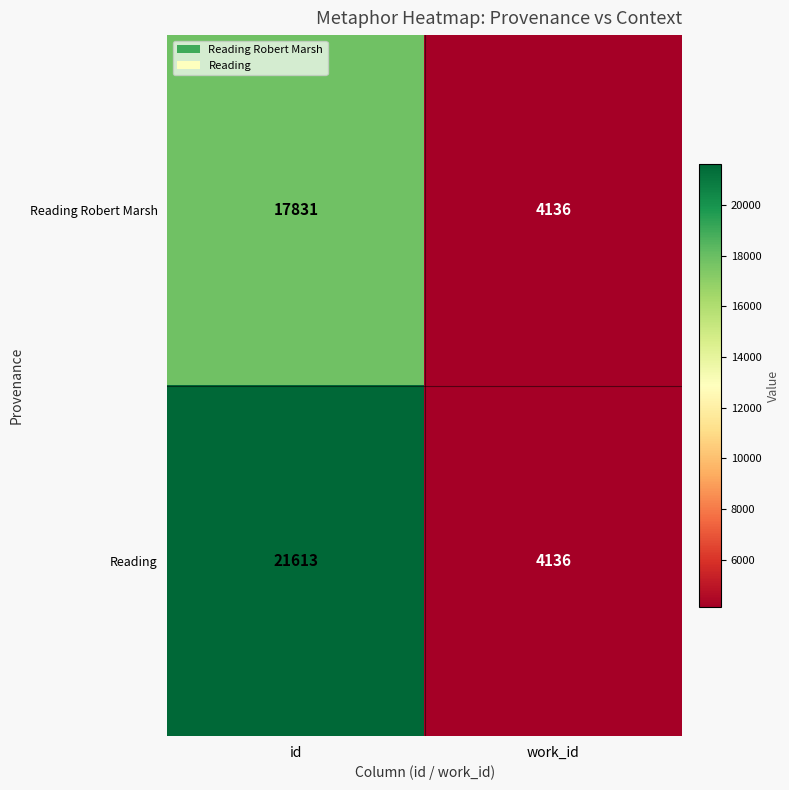

Reading left to right, transcribe all the data shown in this chart.

Reading Robert Marsh: id=17831	work_id=4136
Reading: id=21613	work_id=4136